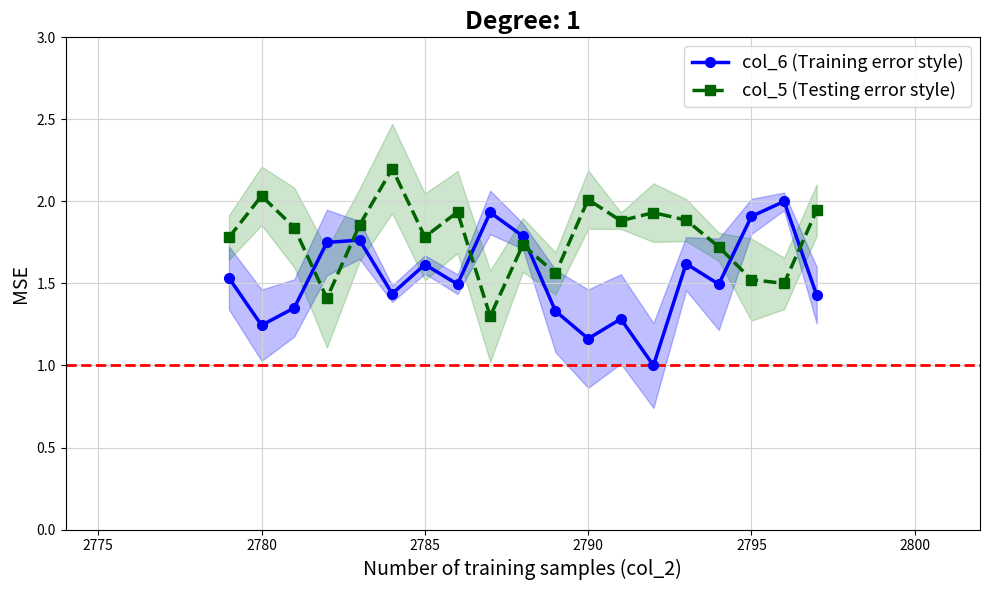

How many interior local peaks does the col_6 (Training error style) series have?

6